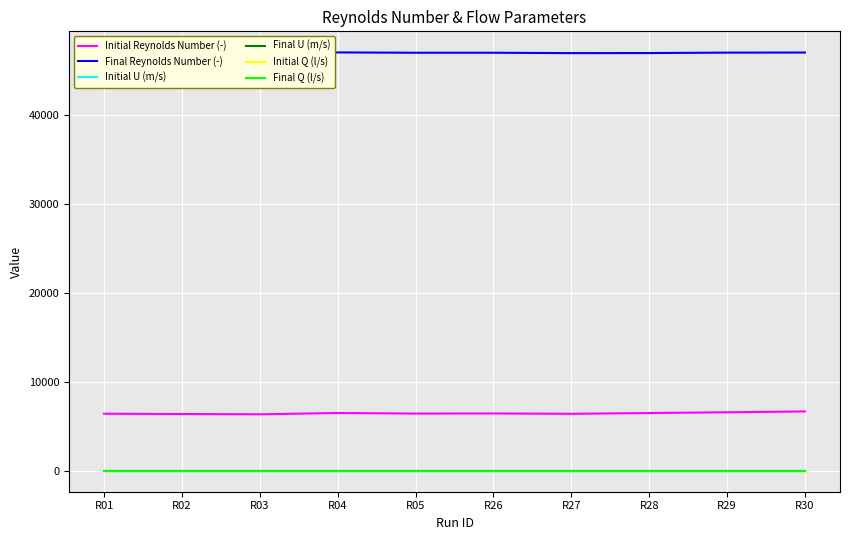

True or false: Final Q (l/s) and Final Reynolds Number (-) cross at least once.

False